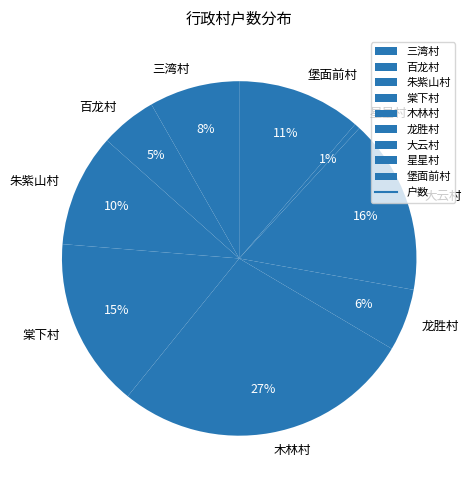

True or false: 大云村 accounts for 28% of the total.

False